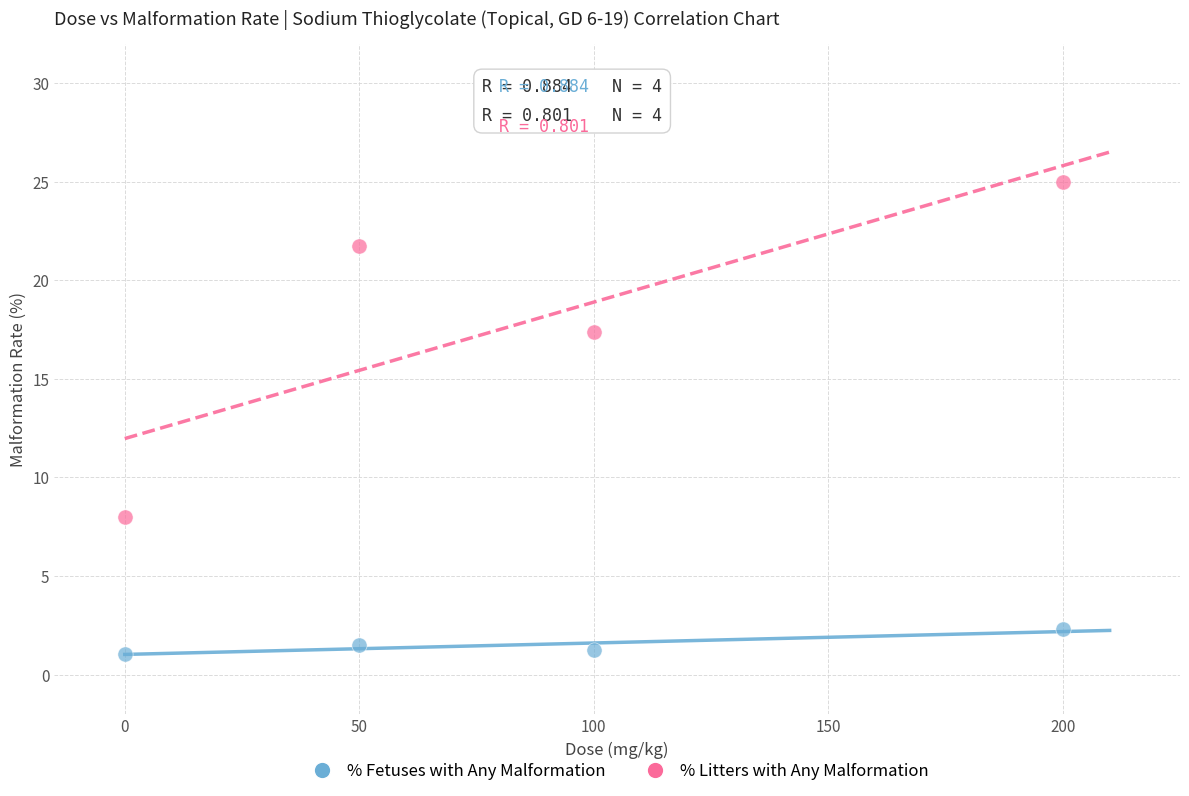

Which series has the widest spread of Y values?

% Litters with Any Malformation